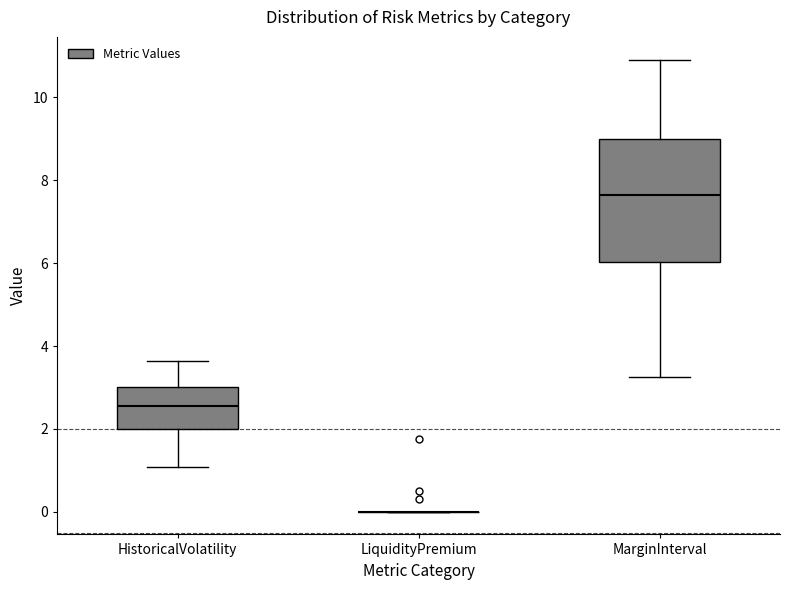

Which box is the tallest, from its lower edge to its upper edge?

MarginInterval